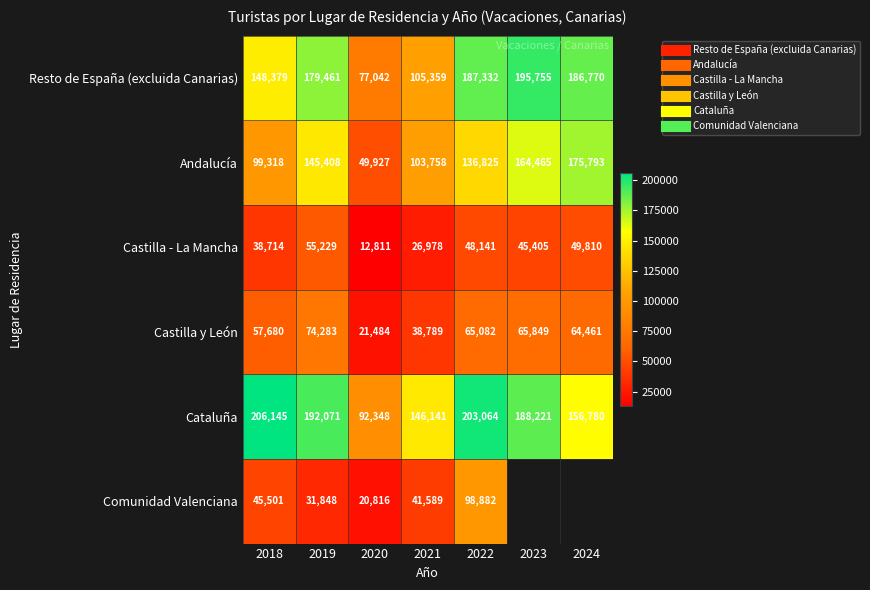

The Castilla - La Mancha series shows 49810.0 at 2024. True or false?

True